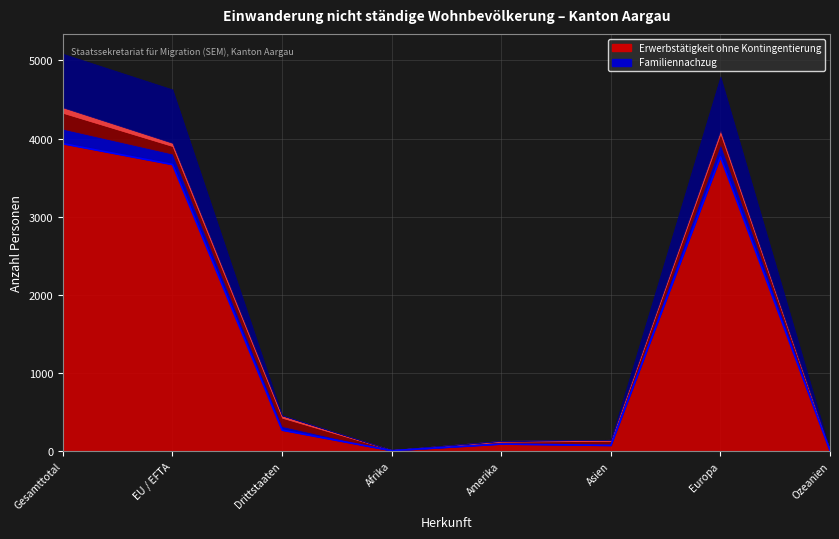

Reading left to right, transcribe all the data shown in this chart.

3934	3667	267	4	89	71	3765	5